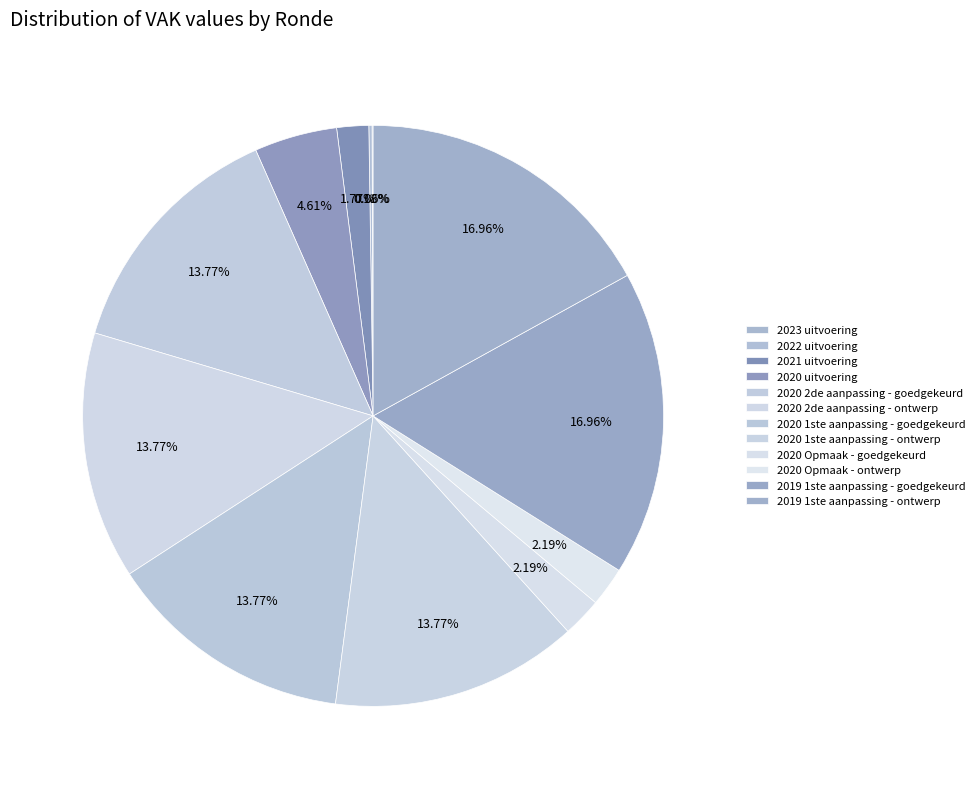

What percentage do 2022 uitvoering and 2021 uitvoering together represent?

2.0%